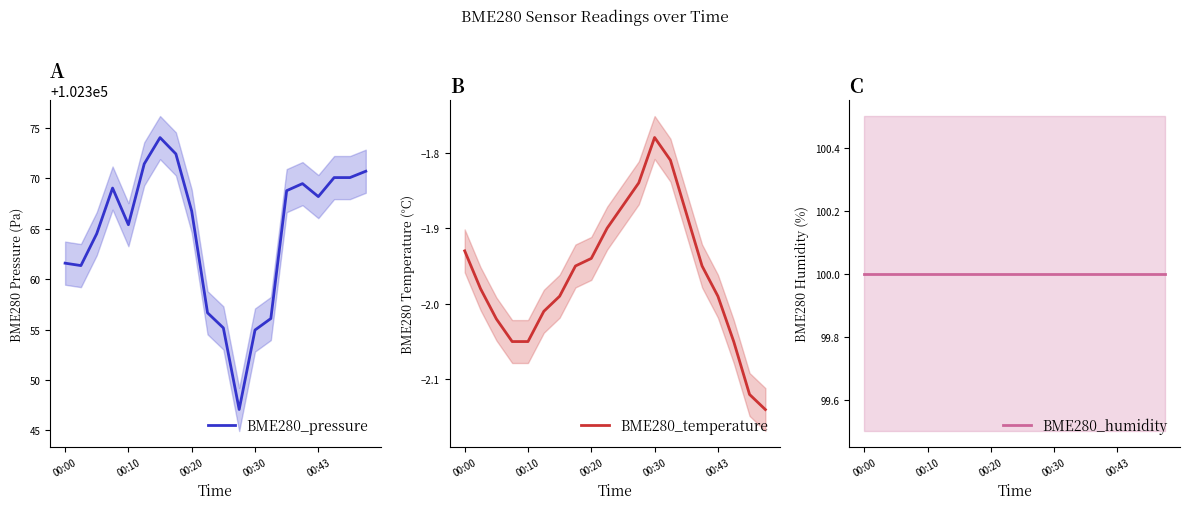

At which label is BME280_temperature closest to -1?

00:30